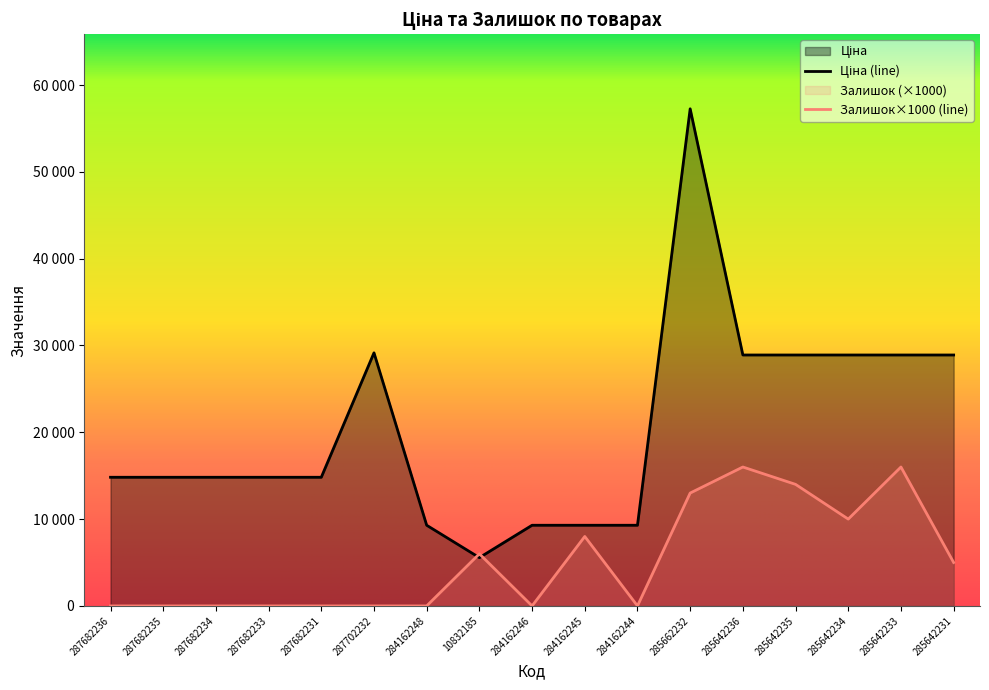

The Залишок series shows -8365.2 at 284162246. True or false?

False